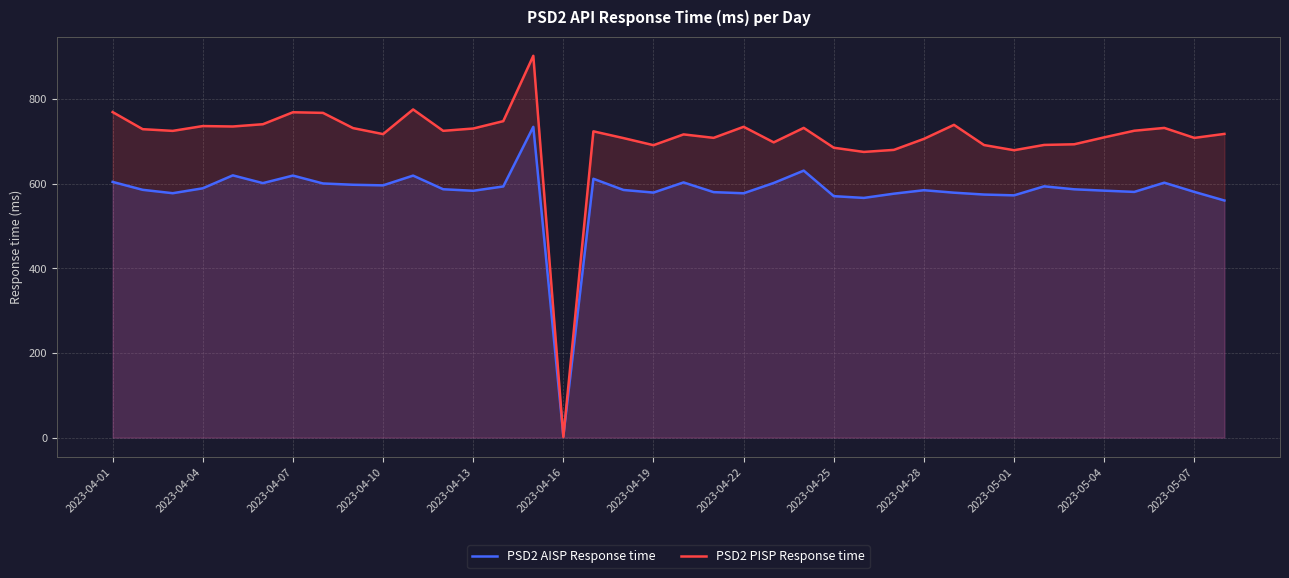

Which series has the widest spread of values?

PSD2 PISP Response time